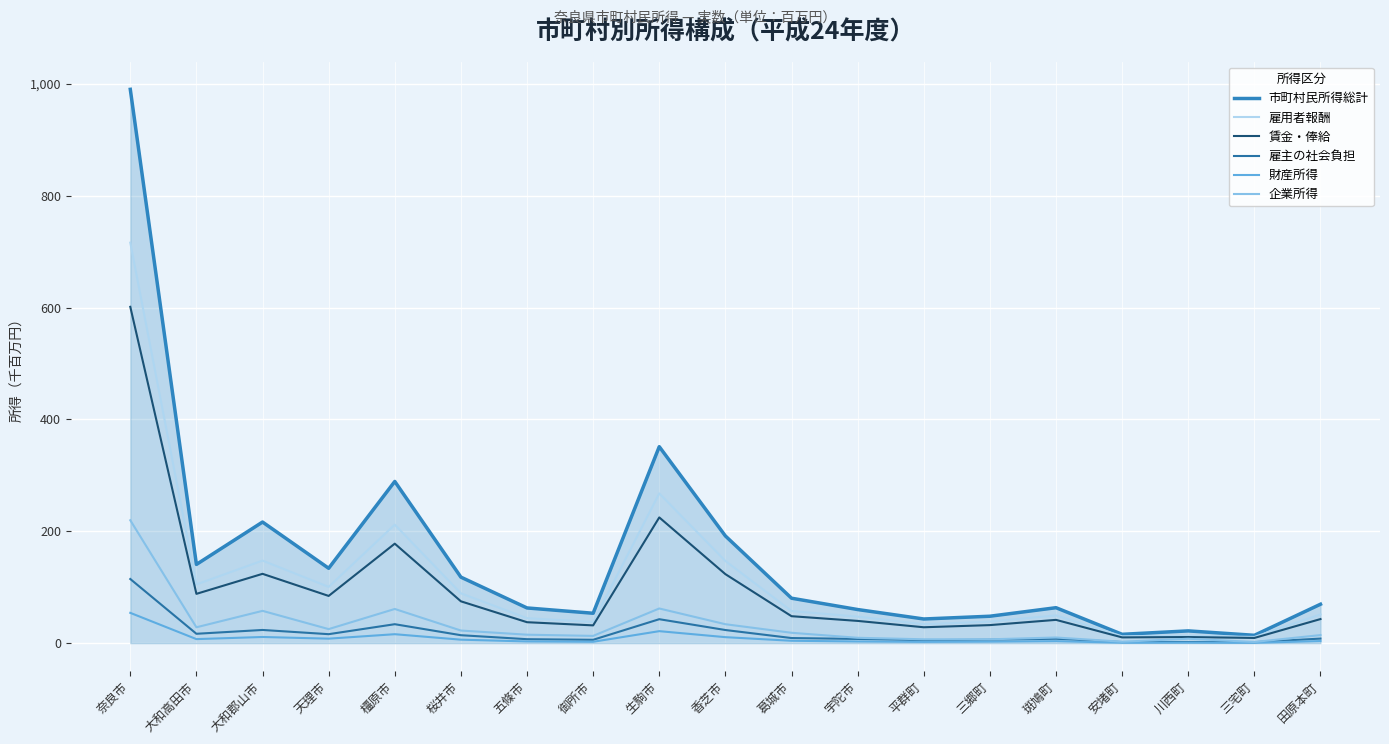

Which category has the lowest value across all series?

三宅町